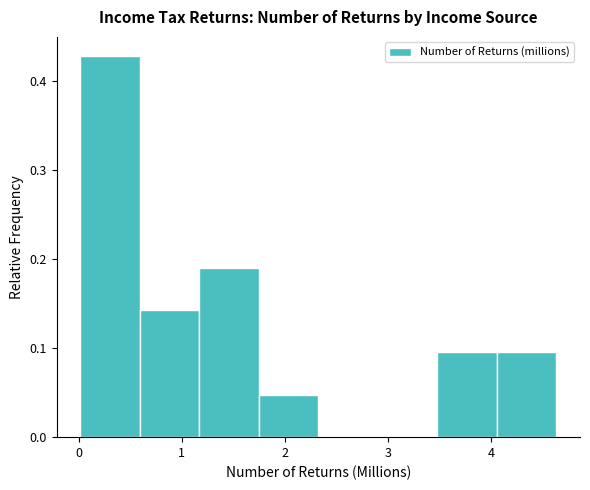

How tall is the bar that spans 0.0 to 0.6 on the x-axis? Neither the bar edges nor the heights are printed on the chart, so give them approximately, as read against the axes.

0.43